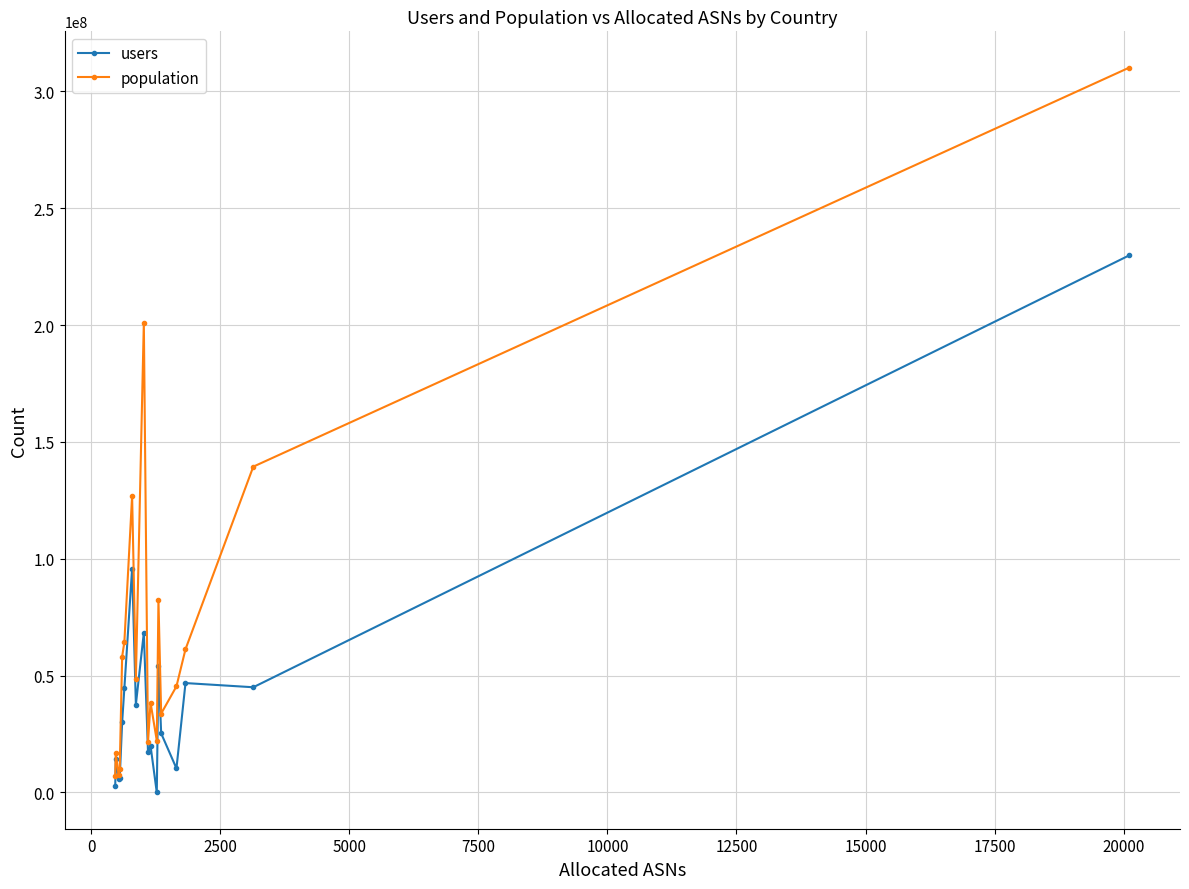

Rank the series by their maximum value, from lowest to highest.

users, population